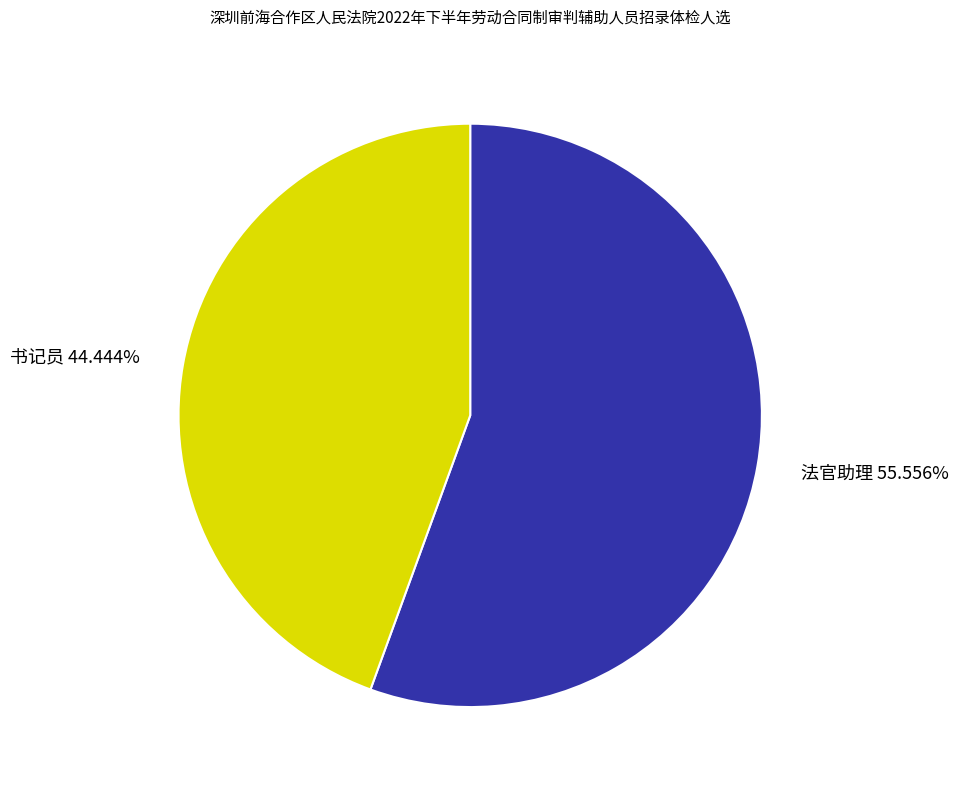

Which has a higher value, 书记员 or 法官助理?

法官助理